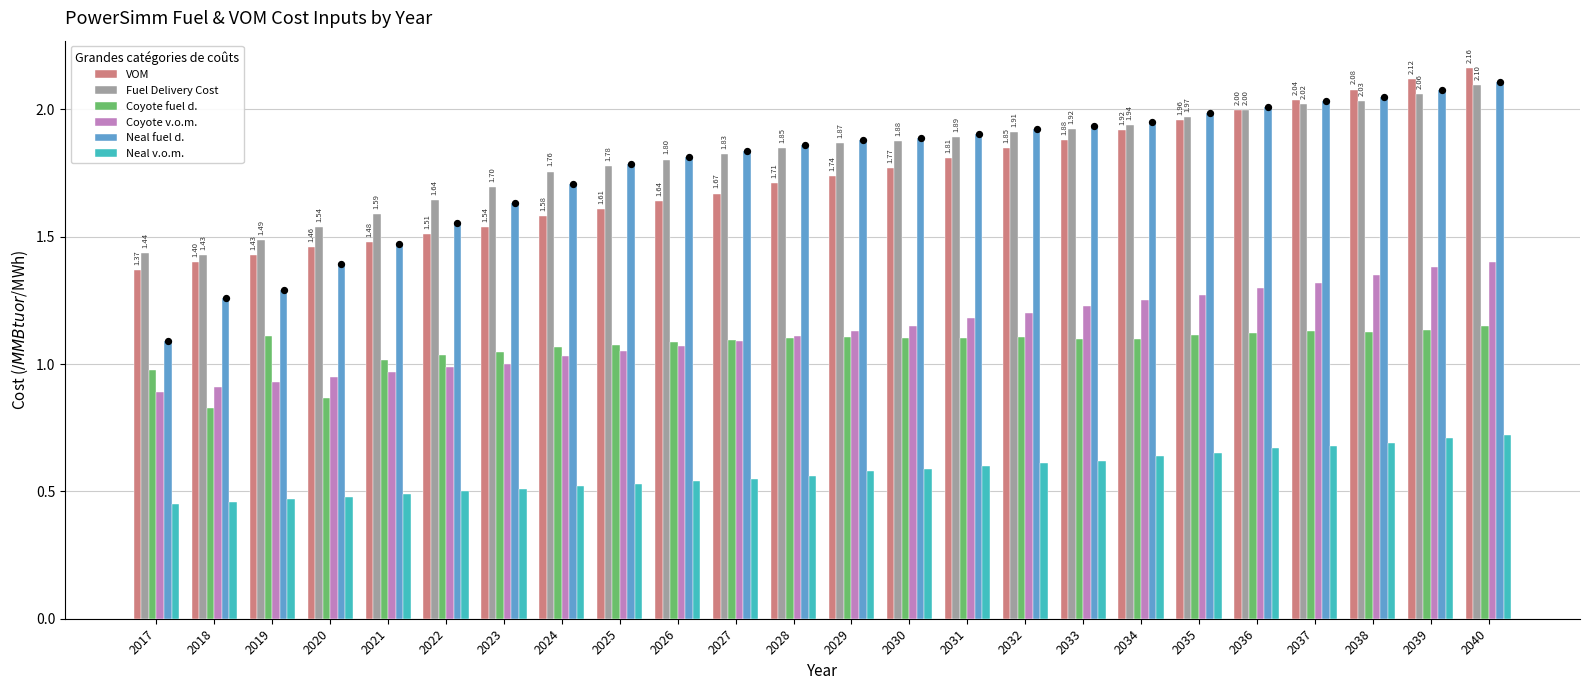

At which category is the sum across all series the highest?

2040